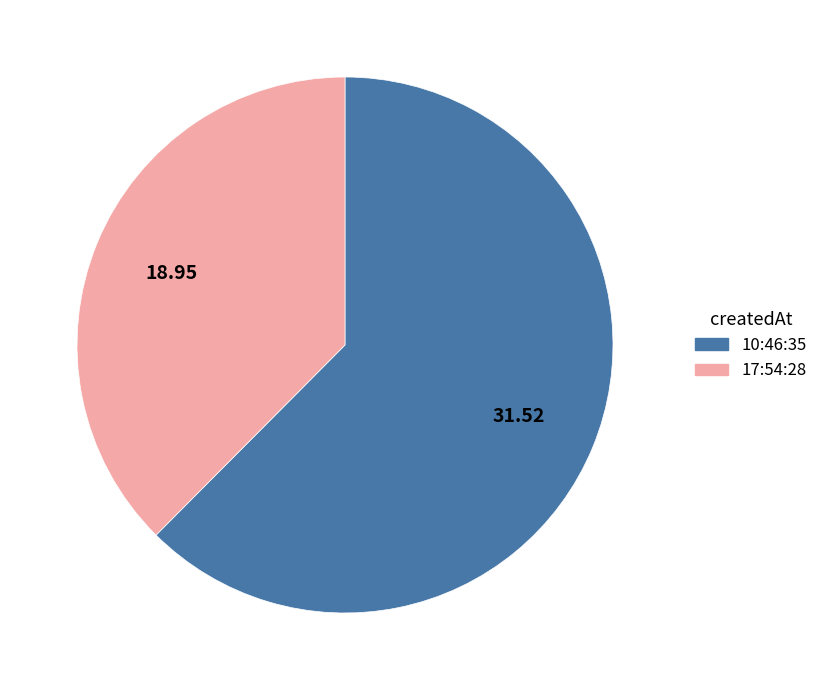

Count the number of slices in the pie.

2